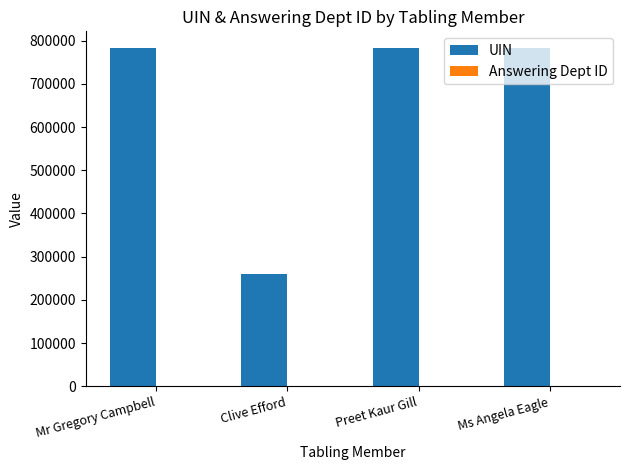

Which series has the largest total across all categories?

UIN